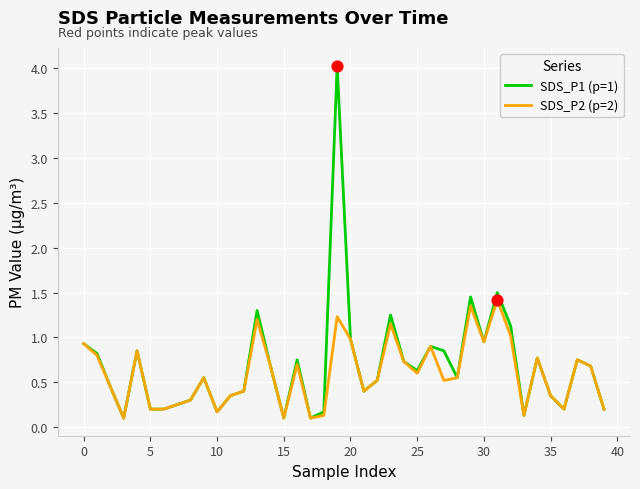

List the series in order of their peak value, lowest first.

SDS_P2 (p=2), SDS_P1 (p=1)